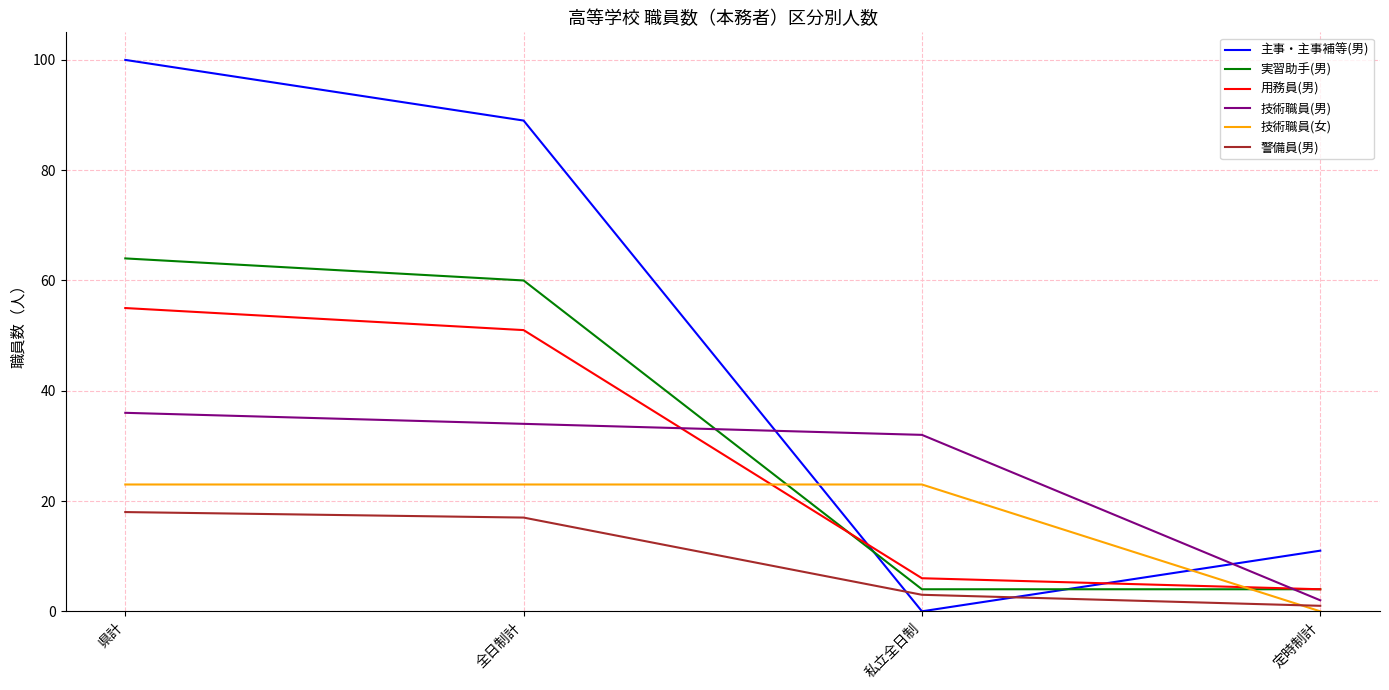

The value of 用務員(男) at 県計 is 55. True or false?

True